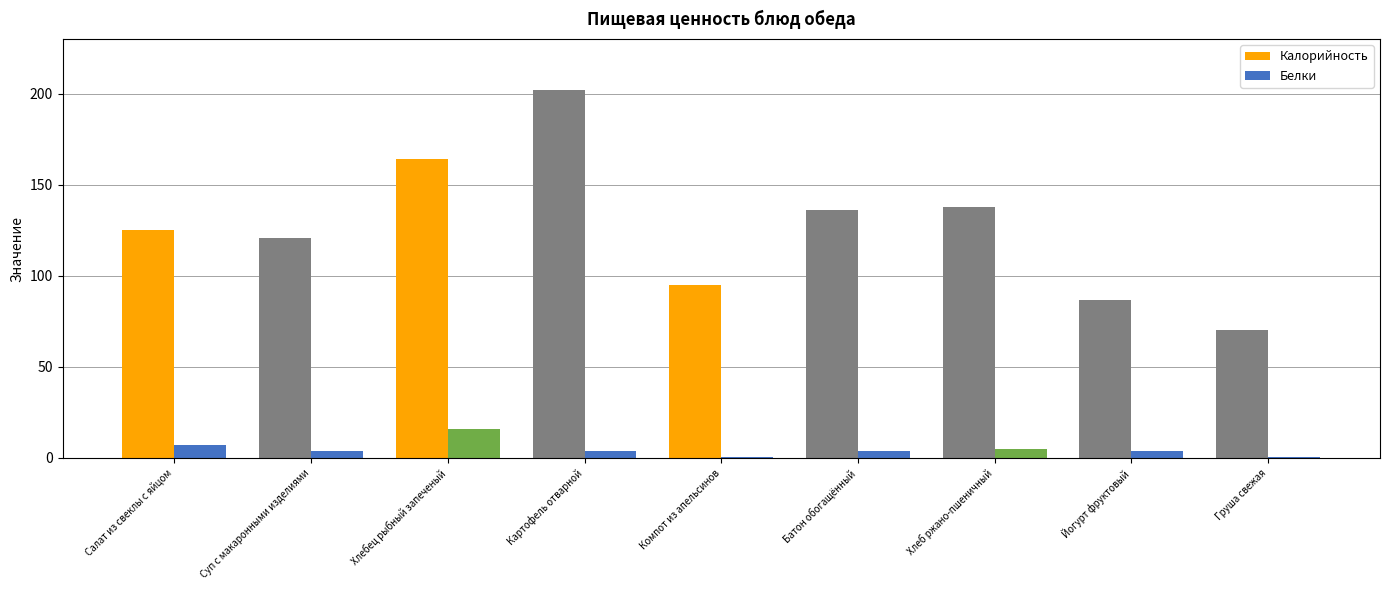

What is the spread (max minus min) of values at Салат из свеклы с яйцом?

117.9